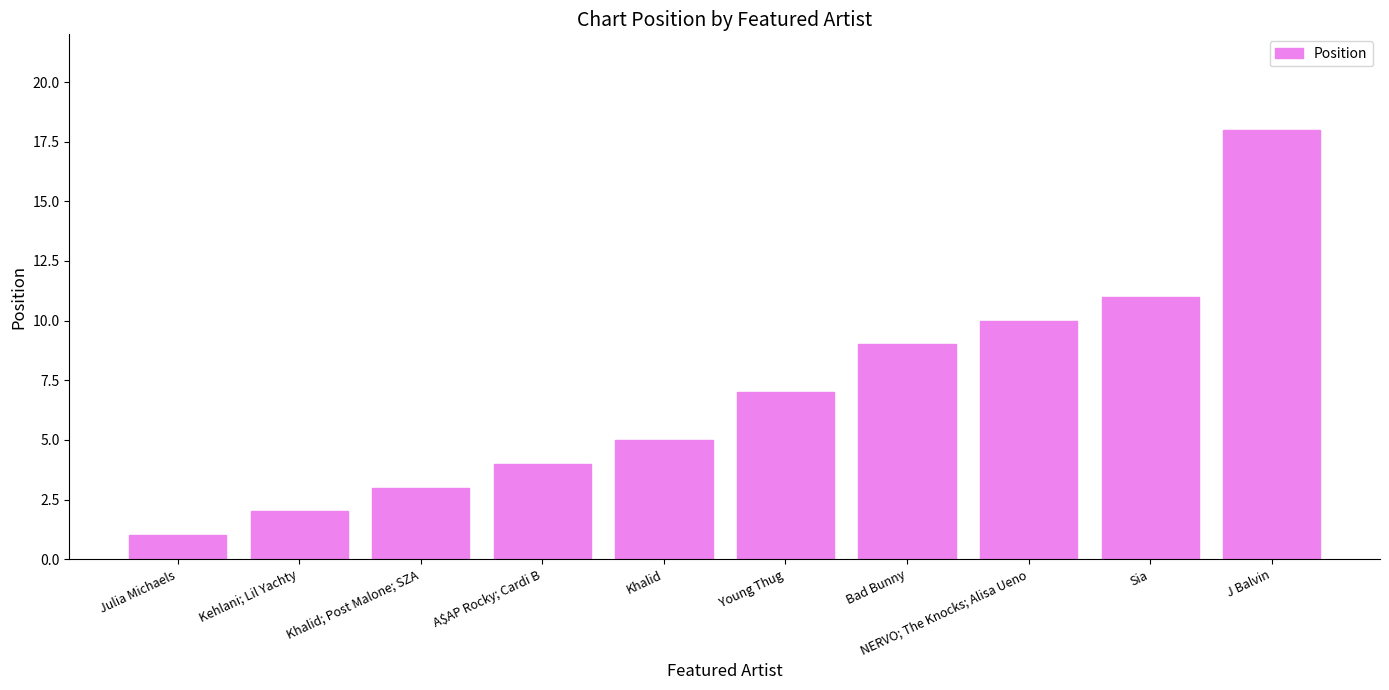

What position from the left is Julia Michaels?

1